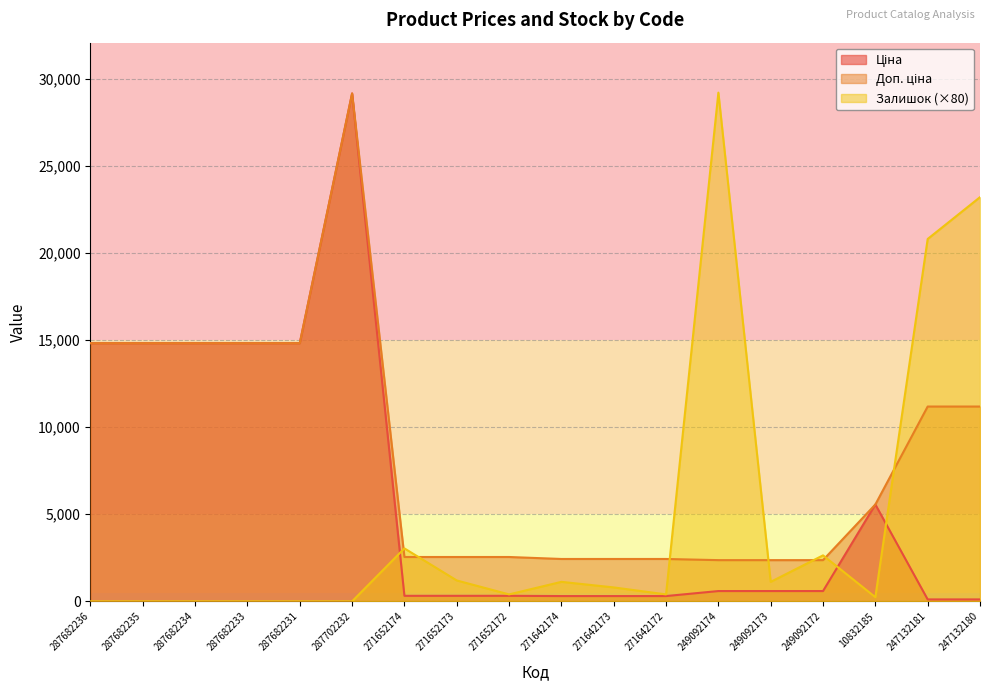

What is the sum of all Доп. ціна values?

153201.8